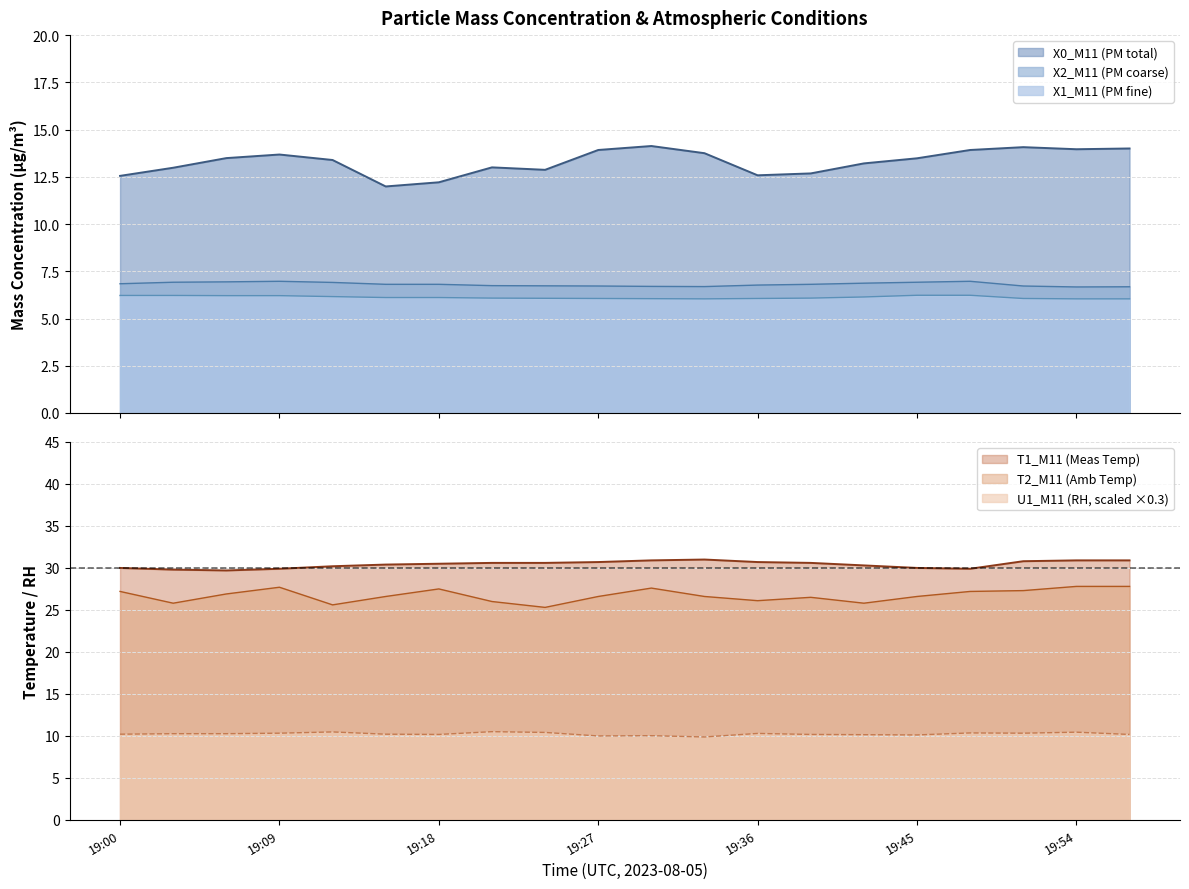

Is the value of T1_M11 (Meas Temp) at 19:18 greater than the value of X1_M11 (PM fine) at 19:54?

Yes